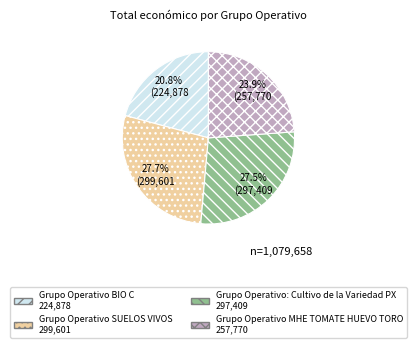

To the nearest percent, what percentage of the pie is Grupo Operativo MHE TOMATE HUEVO TORO?

24%